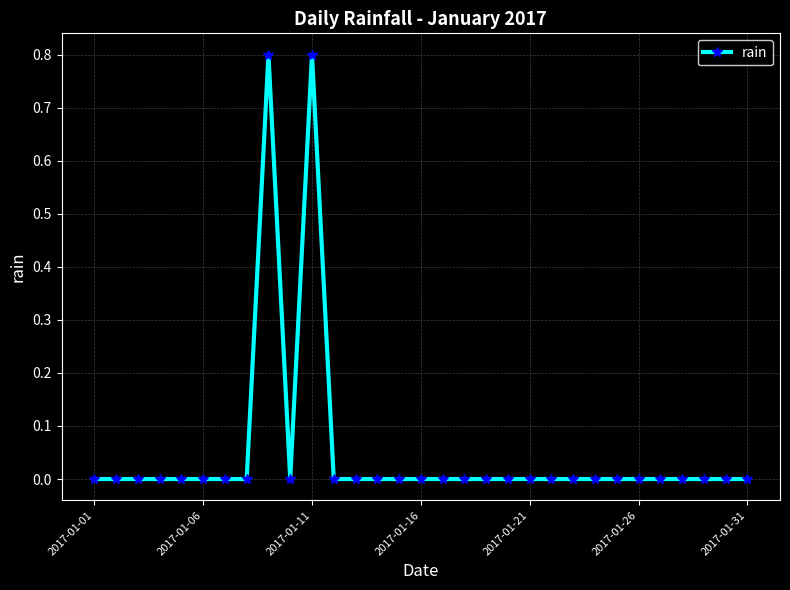

What is the value of the 11th point from the left?

0.8